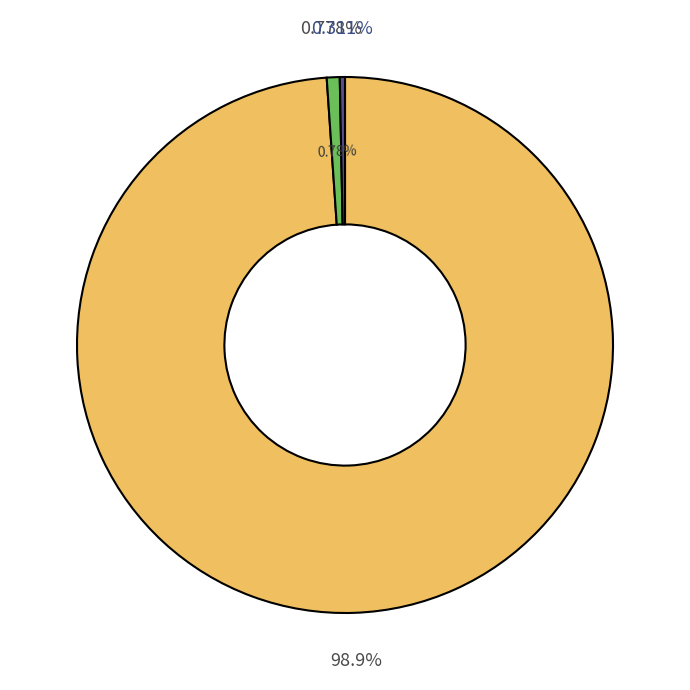

Rank the categories by value from lowest to highest.

Dirawat & Meninggal, Isolasi di Rumah, Sembuh